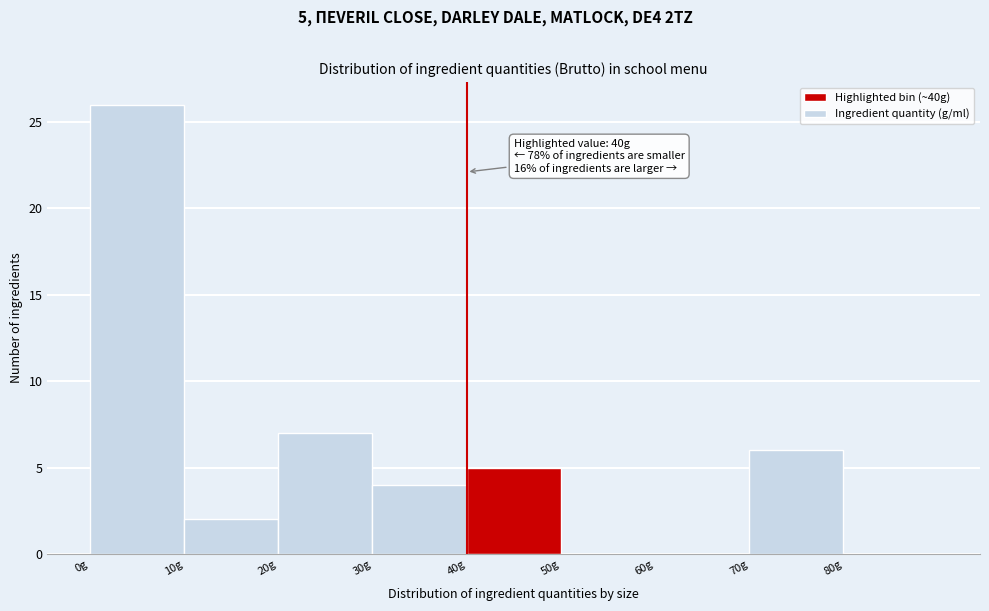

Over which range of the x-axis is the bar tallest?

0 to 10